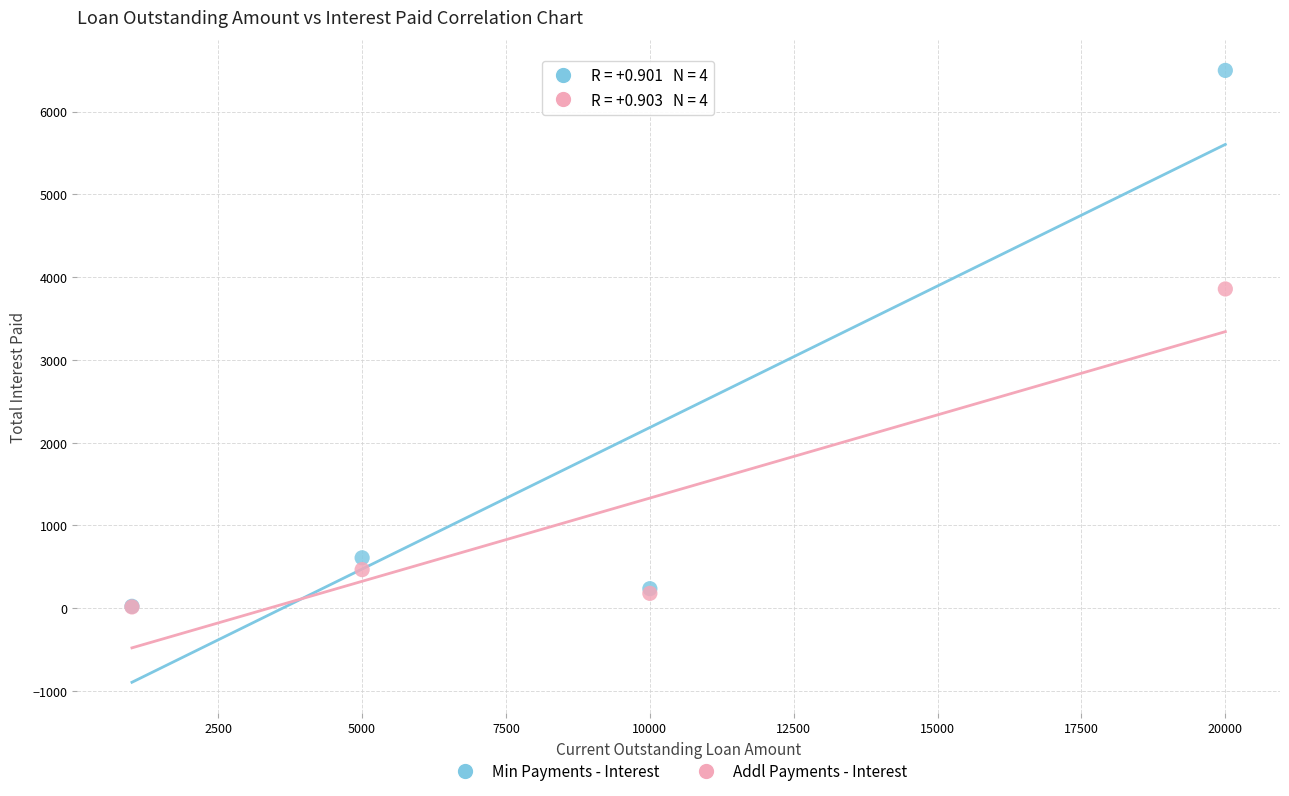

In the Addl Payments - Interest series, what Y value is closest to 1936?

466.8